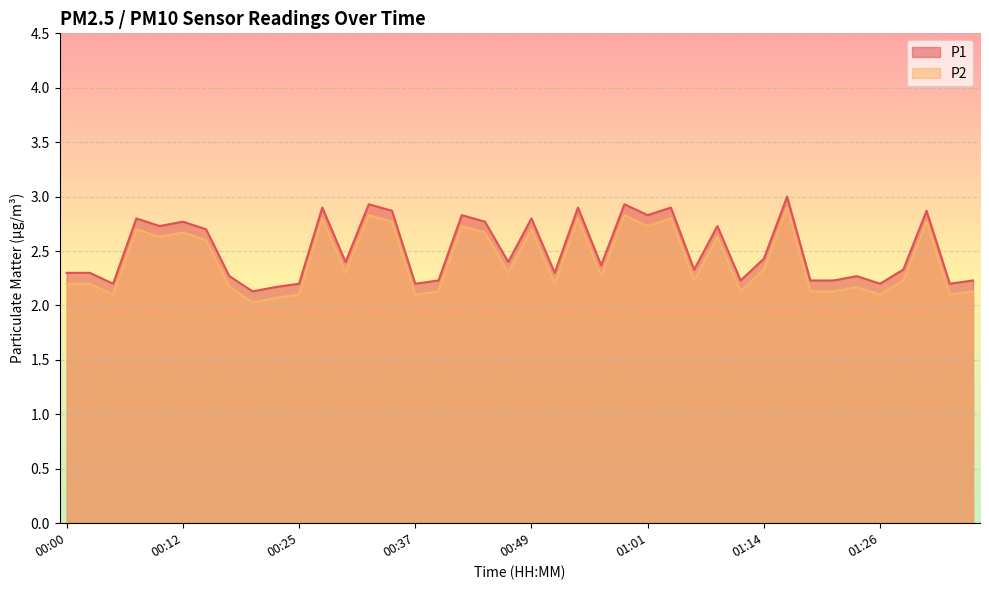

True or false: P1 and P2 intersect in this chart.

False